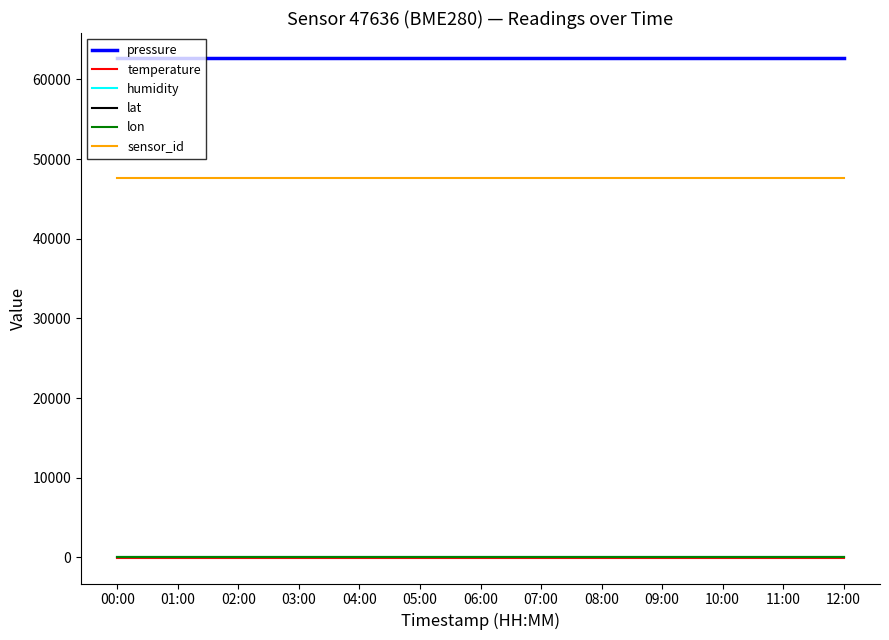

Reading right to left, extract all data points from this chart.

pressure: 62690.9	62690.9	62690.9	62690.9	62690.9	62690.9	62690.9	62690.9	62690.9	62690.9	62690.9	62690.9	62690.9
temperature: -146.9	-146.9	-146.9	-146.9	-146.9	-146.9	-146.9	-146.9	-146.9	-146.9	-146.9	-146.9	-146.9
humidity: 100.0	100.0	100.0	100.0	100.0	100.0	100.0	100.0	100.0	100.0	100.0	100.0	100.0
lat: 50.8	50.8	50.8	50.8	50.8	50.8	50.8	50.8	50.8	50.8	50.8	50.8	50.8
lon: 15.3	15.3	15.3	15.3	15.3	15.3	15.3	15.3	15.3	15.3	15.3	15.3	15.3
sensor_id: 47636.0	47636.0	47636.0	47636.0	47636.0	47636.0	47636.0	47636.0	47636.0	47636.0	47636.0	47636.0	47636.0